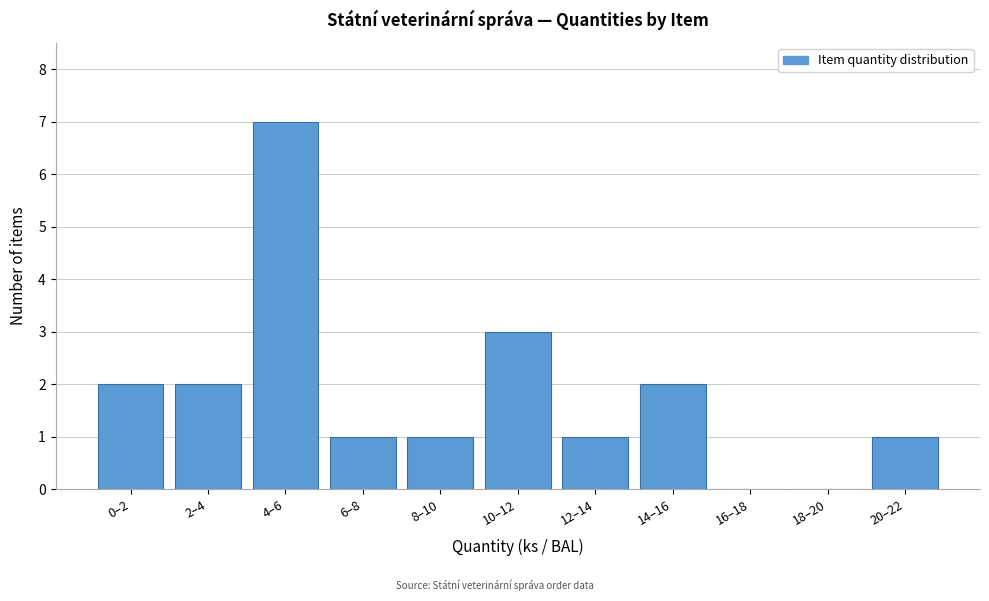

Reading left to right, what are all the values shown in this chart?

0–2=2	2–4=2	4–6=7	6–8=1	8–10=1	10–12=3	12–14=1	14–16=2	16–18=0	18–20=0	20–22=1